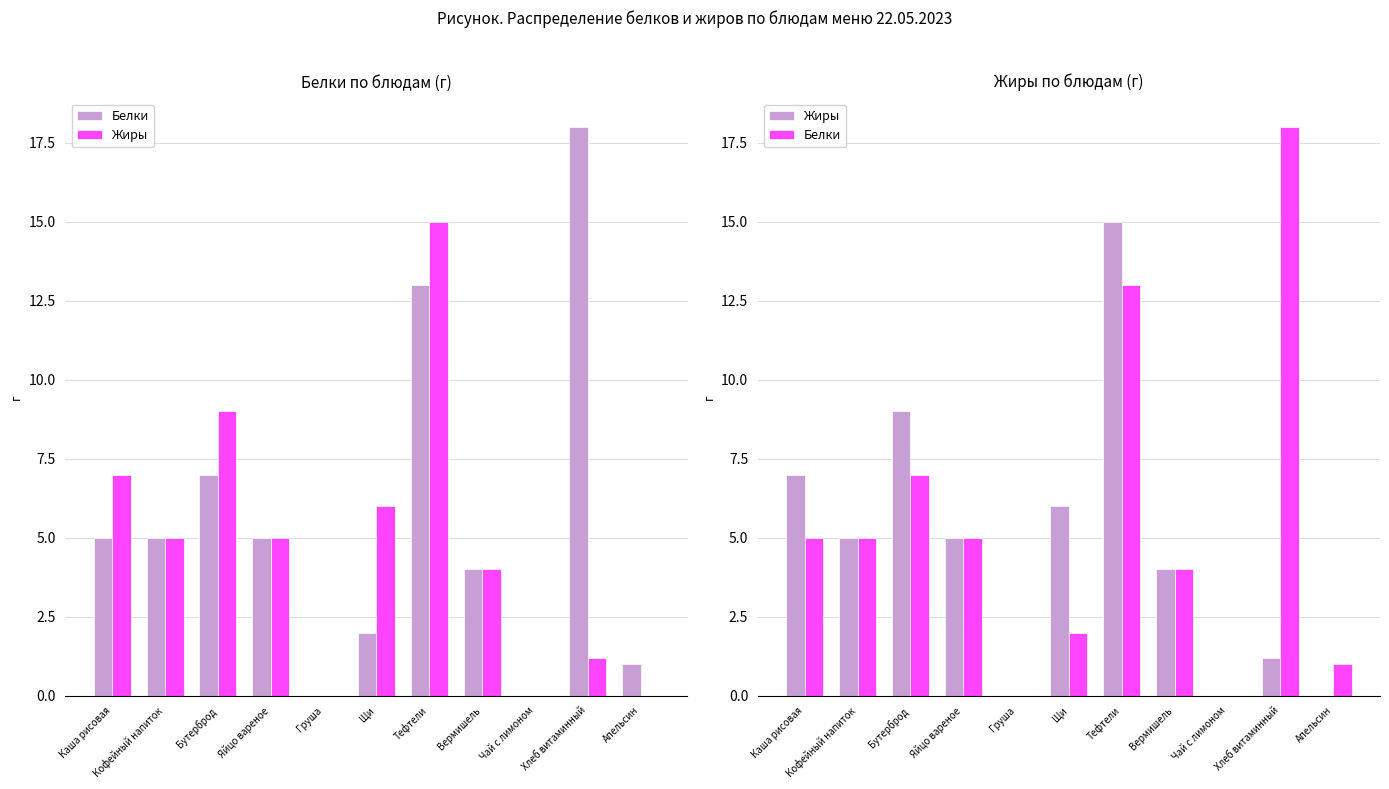

Reading left to right, transcribe all the data shown in this chart.

Белки: 5.0	5.0	7.0	5.0	0.0	2.0	13.0	4.0	0.0	18.0	1.0
Жиры: 7.0	5.0	9.0	5.0	0.0	6.0	15.0	4.0	0.0	1.2	0.0